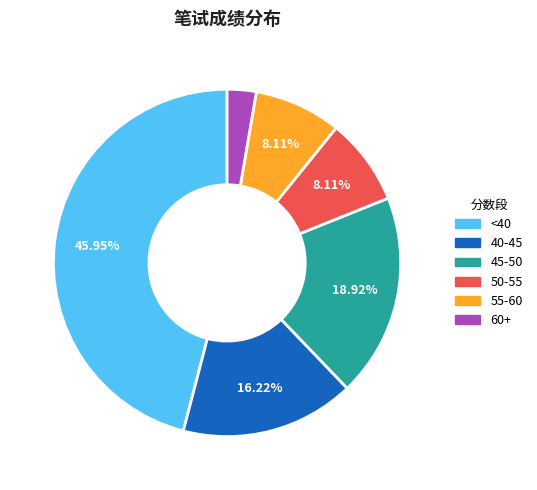

Which category has the smallest portion of the pie?

60+